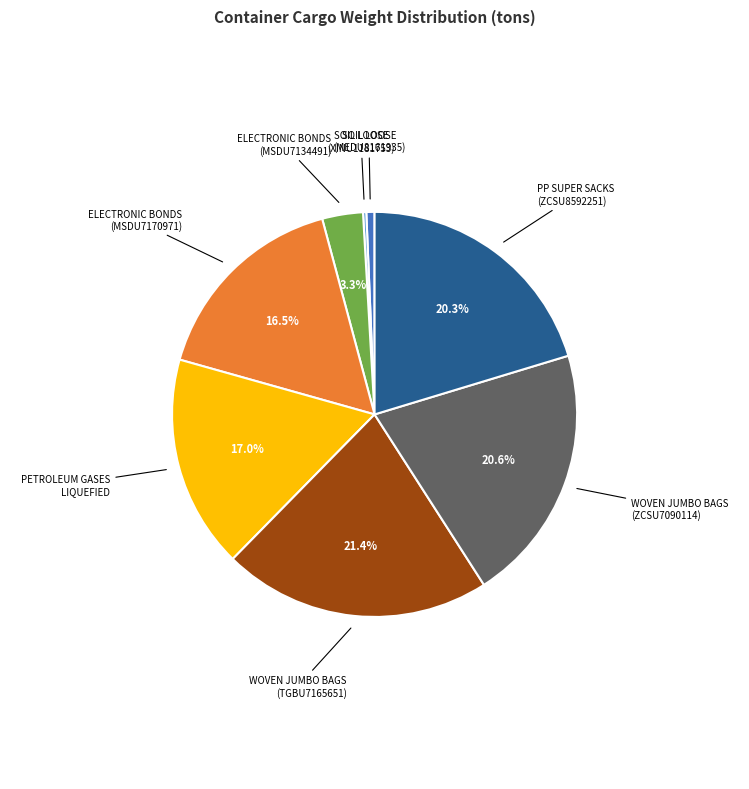

Does any single category account for the majority?

No